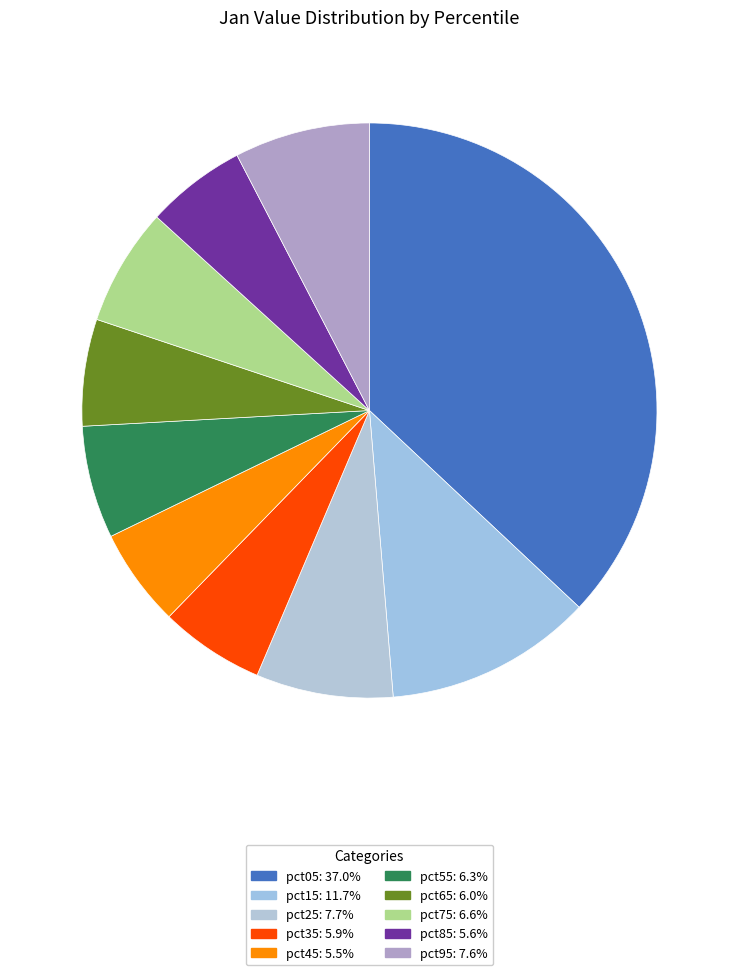

How many slices are in this pie chart?

10